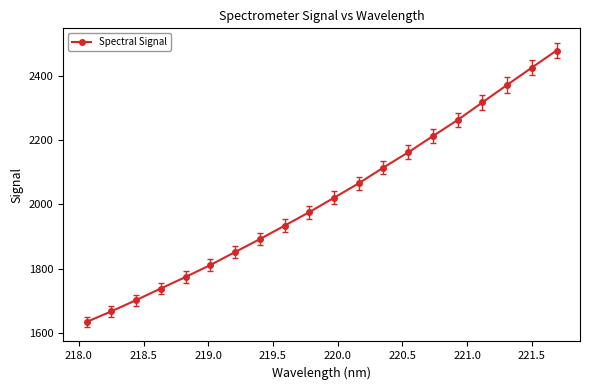

True or false: the data has more than 1 interior local peaks.

False